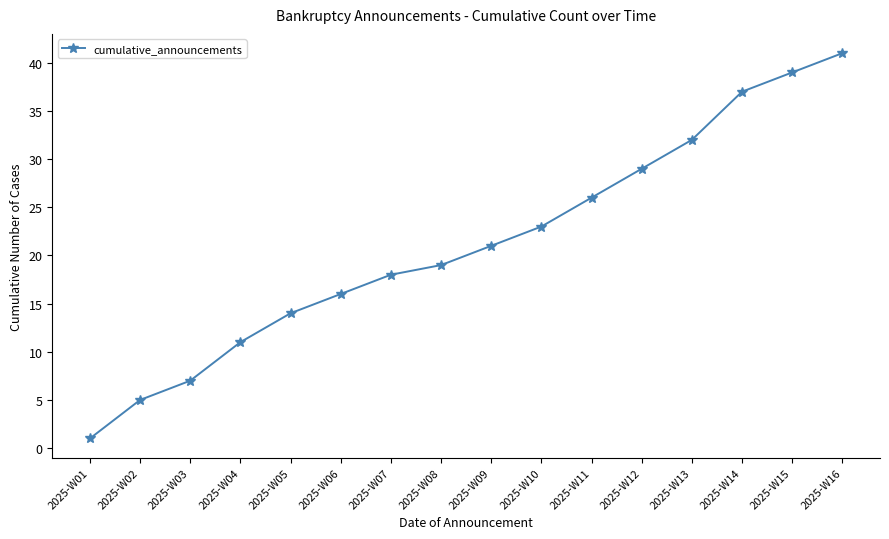

What is the sum of all values?

339